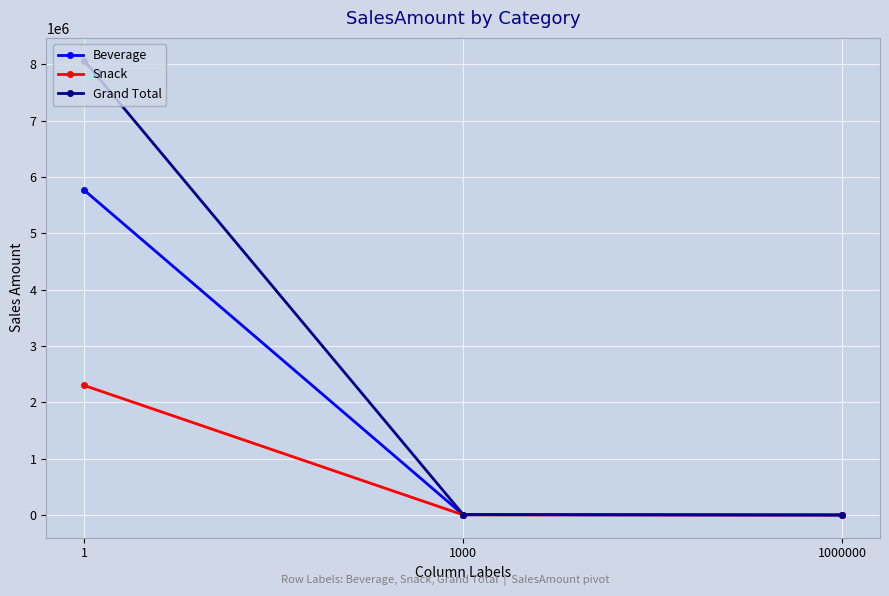

Is the value of Snack at 1000 greater than the value of Beverage at 1?

No